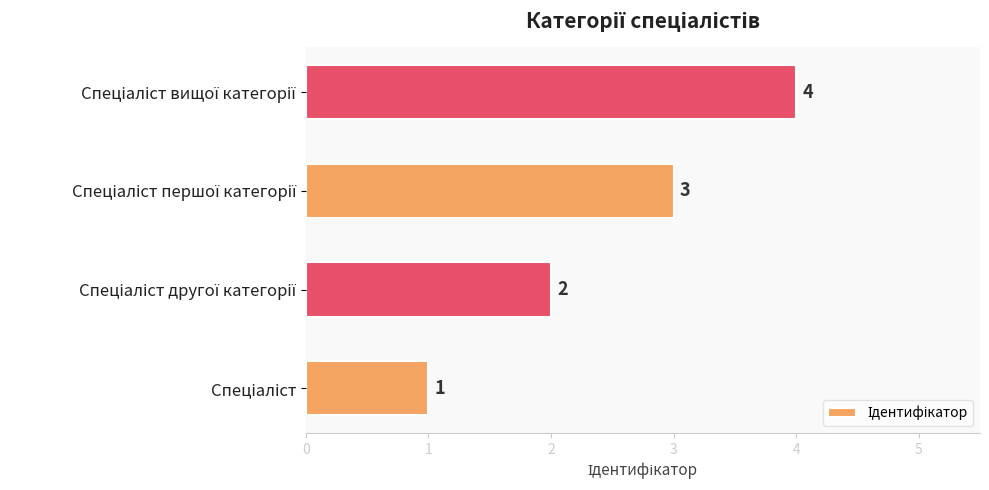

What is the greatest value displayed?

4